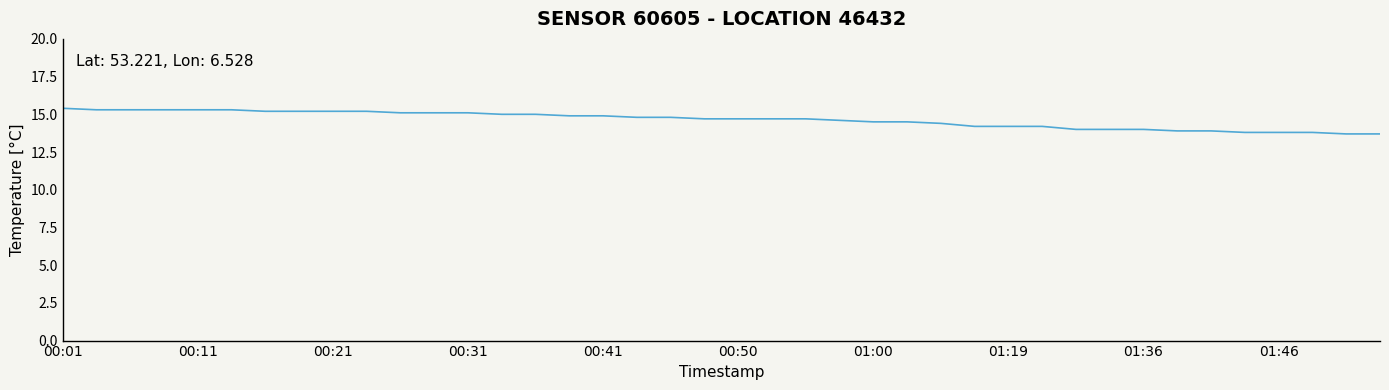

What is the smallest value displayed?

13.7